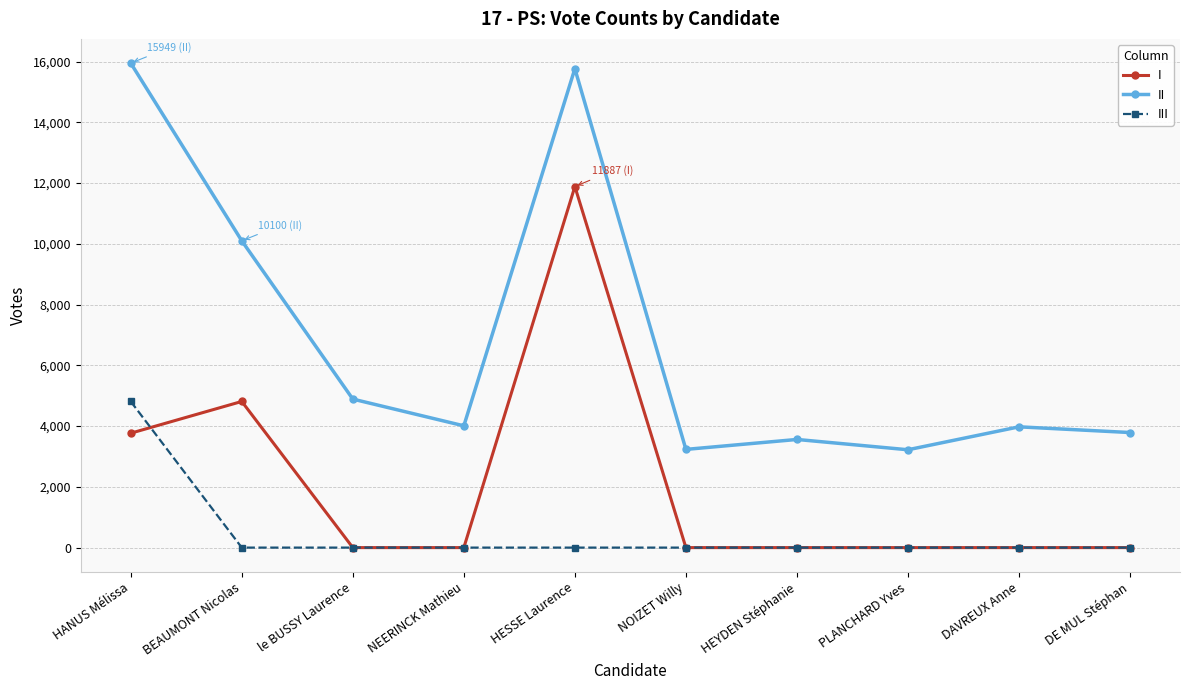

What is the label of the 8th point from the right?

le BUSSY Laurence